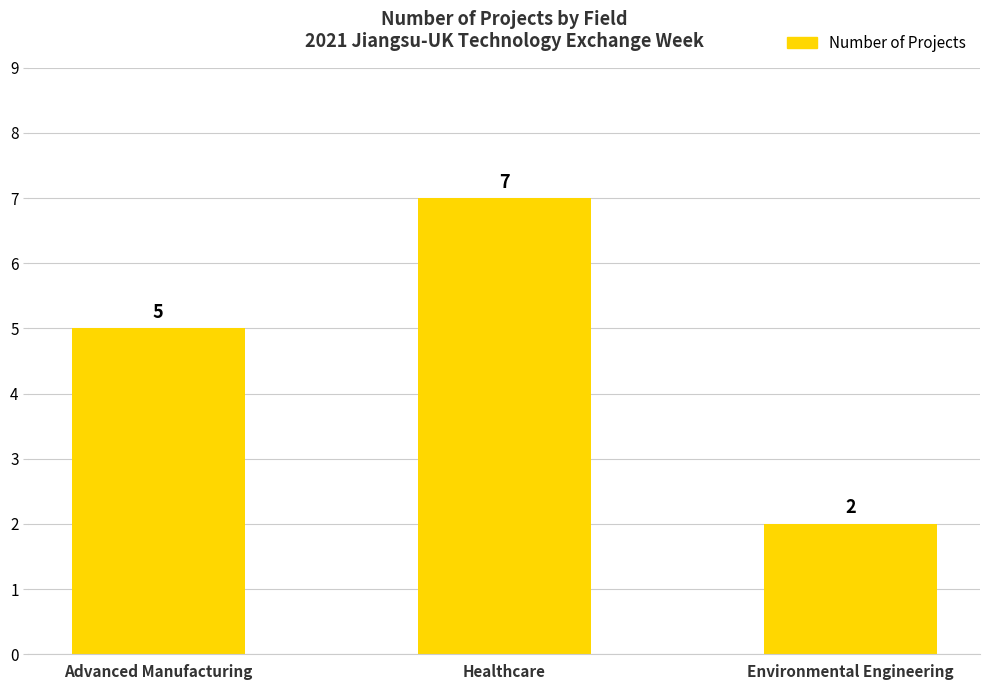

What is the difference between the values at Advanced Manufacturing and Environmental Engineering?

3